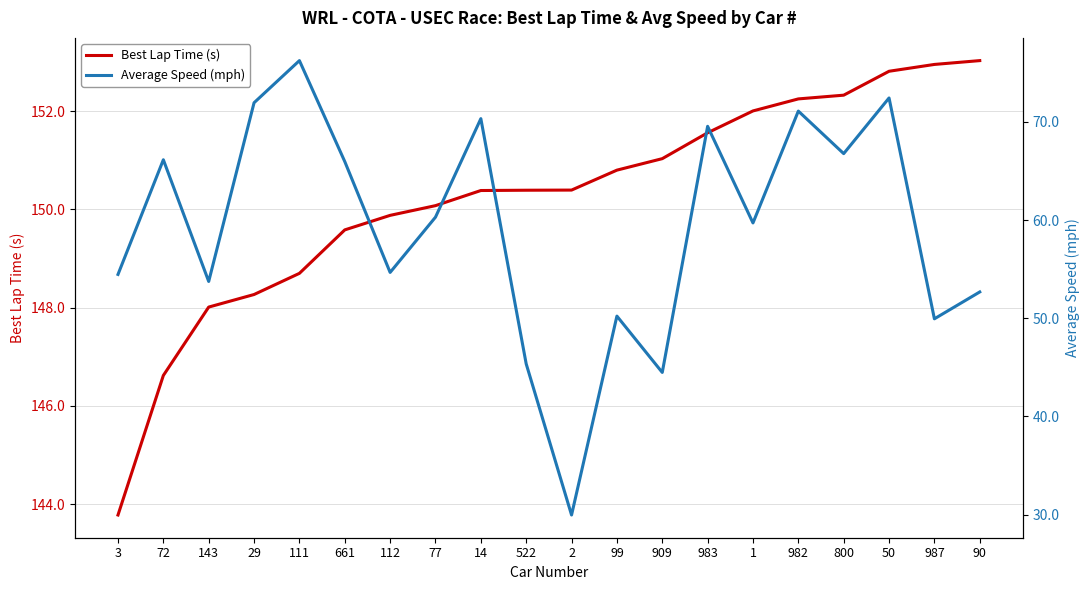

Between 112 and 77, which series saw the biggest shift?

Average Speed (mph)